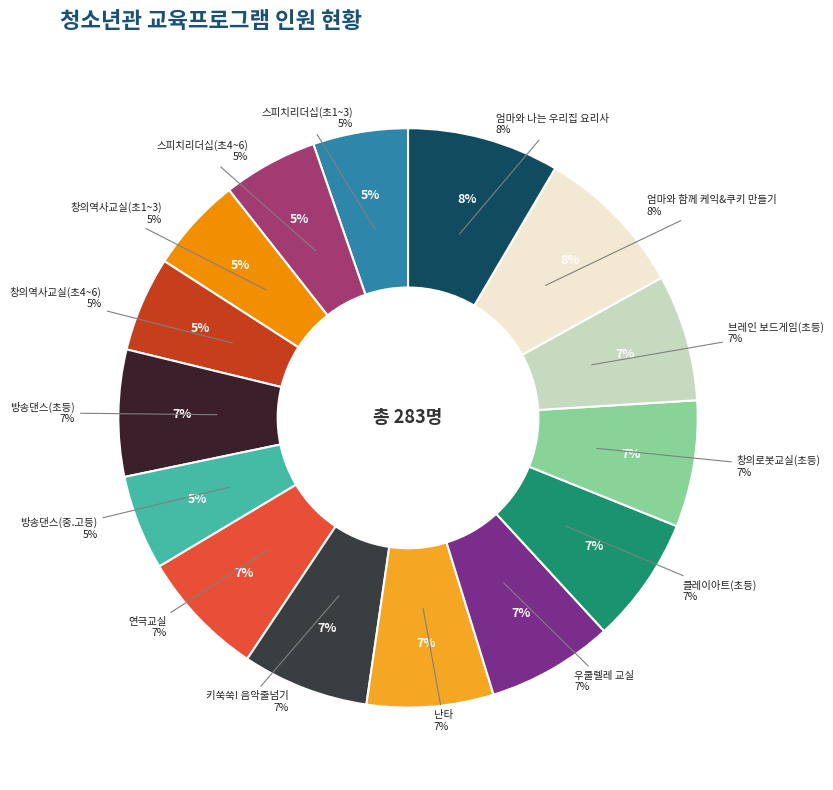

Does 스피치리더십(초4~6) account for over 50% of the chart?

No